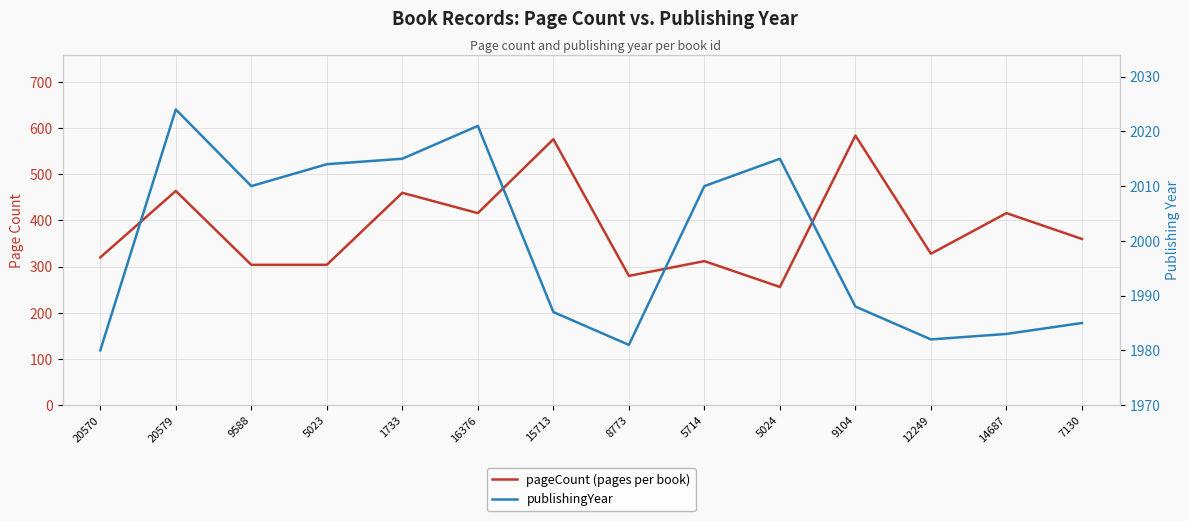

True or false: pageCount (pages per book) and publishingYear cross at least once.

False